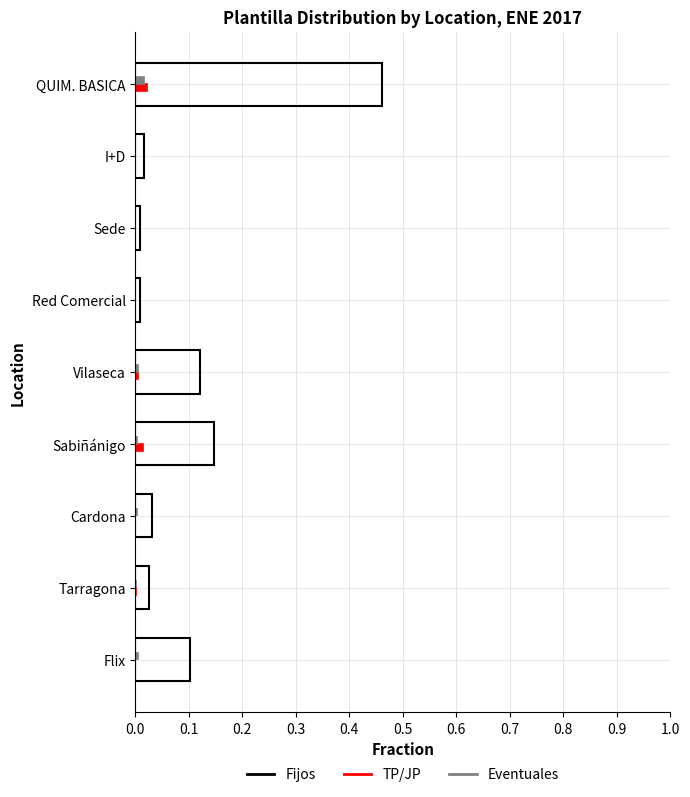

Which series has the largest total across all categories?

Fijos